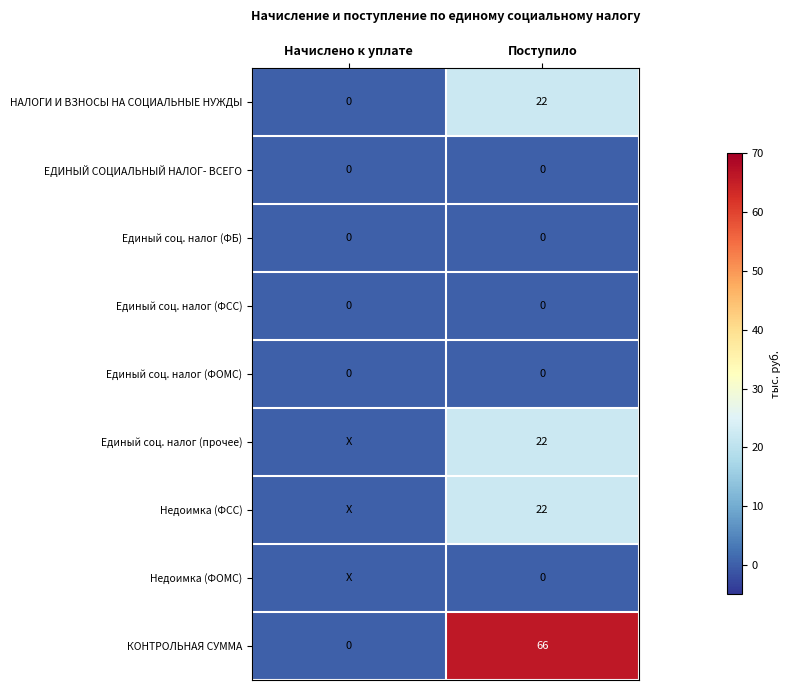

What is the total value across all series at Поступило?

132